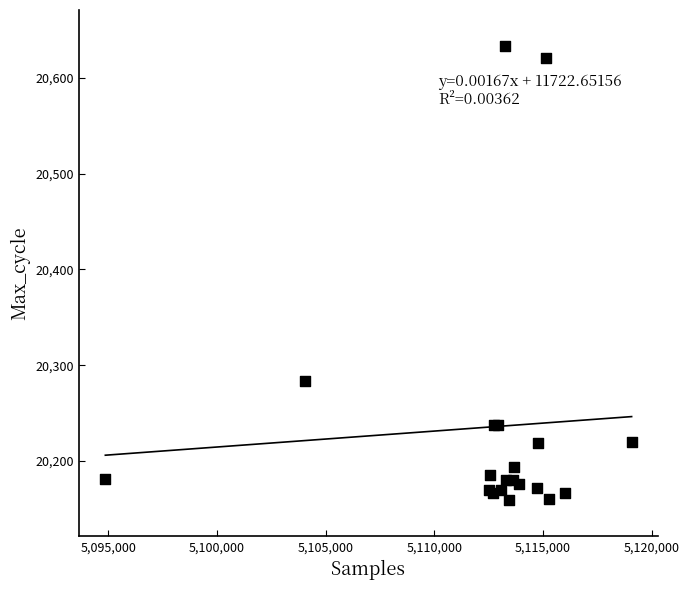

What Y value in the scatter plot is closest to 20396?

20283